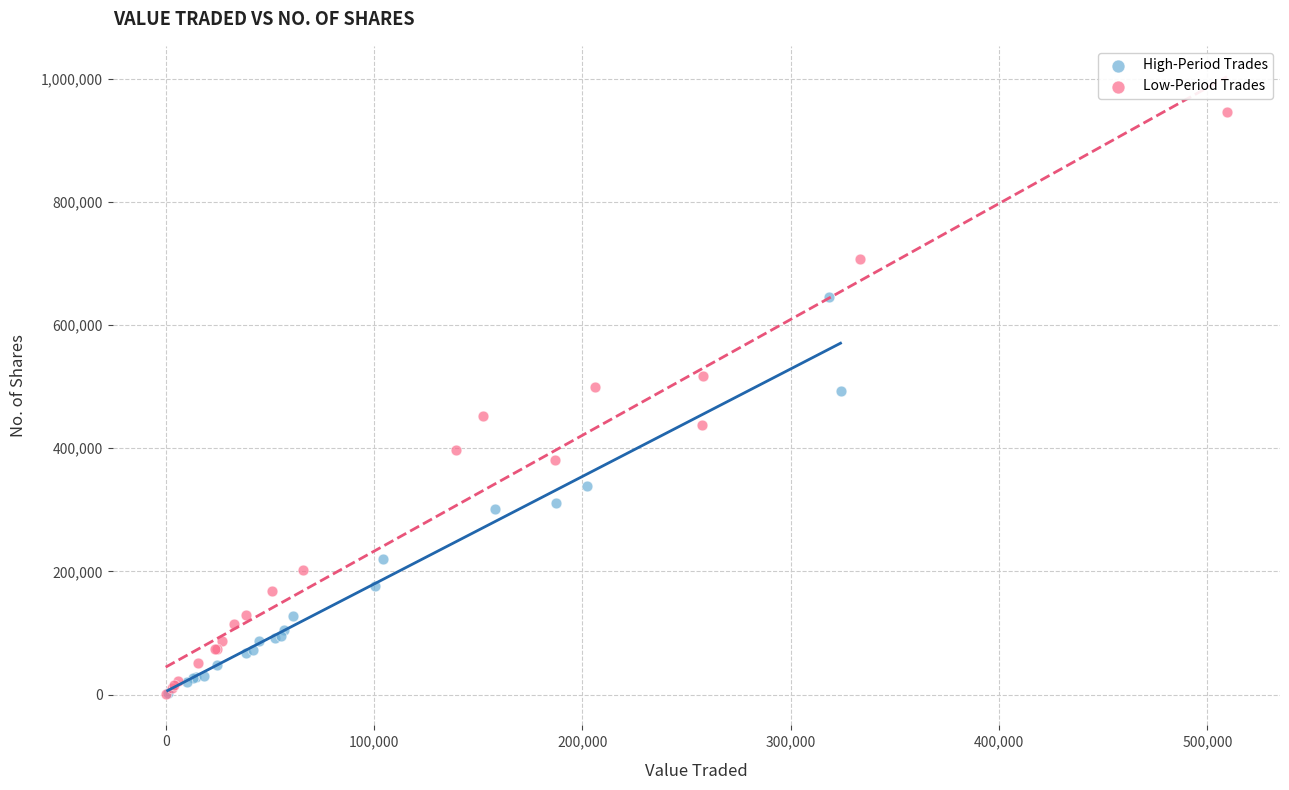

Which series has the largest Y range (max minus min)?

Low-Period Trades